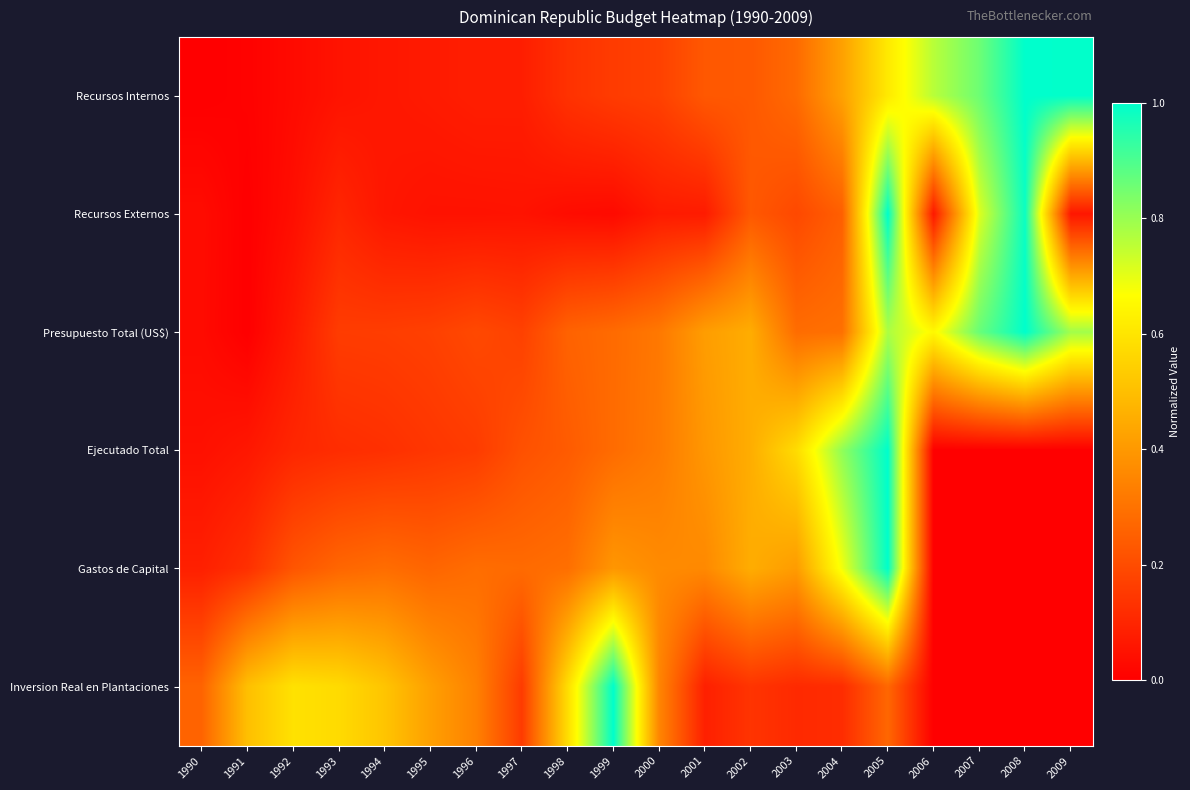

Reading left to right, extract all data points from this chart.

Recursos Internos: 1990=0.0	1991=0.0	1992=0.0	1993=0.1	1994=0.1	1995=0.1	1996=0.1	1997=0.1	1998=0.1	1999=0.2	2000=0.2	2001=0.2	2002=0.2	2003=0.3	2004=0.4	2005=0.6	2006=0.8	2007=0.9	2008=1.0	2009=1.0
Recursos Externos: 1990=0.0	1991=0.0	1992=0.0	1993=0.1	1994=0.1	1995=0.0	1996=0.0	1997=0.1	1998=0.0	1999=0.0	2000=0.1	2001=0.1	2002=0.2	2003=0.2	2004=0.2	2005=1.0	2006=0.1	2007=0.7	2008=1.0	2009=0.1
Presupuesto Total (US$): 1990=0.0	1991=0.0	1992=0.1	1993=0.2	1994=0.2	1995=0.2	1996=0.2	1997=0.2	1998=0.3	1999=0.3	2000=0.3	2001=0.4	2002=0.5	2003=0.3	2004=0.3	2005=0.8	2006=0.7	2007=0.9	2008=1.0	2009=0.8
Ejecutado Total: 1990=0.0	1991=0.1	1992=0.1	1993=0.1	1994=0.1	1995=0.1	1996=0.2	1997=0.2	1998=0.2	1999=0.3	2000=0.3	2001=0.4	2002=0.5	2003=0.6	2004=0.8	2005=1.0	2006=0.0	2007=0.0	2008=0.0	2009=0.0
Gastos de Capital: 1990=0.1	1991=0.1	1992=0.2	1993=0.3	1994=0.3	1995=0.3	1996=0.3	1997=0.3	1998=0.3	1999=0.4	2000=0.4	2001=0.4	2002=0.5	2003=0.4	2004=0.7	2005=1.0	2006=0.0	2007=0.0	2008=0.0	2009=0.0
Inversion Real en Plantaciones: 1990=0.3	1991=0.5	1992=0.6	1993=0.6	1994=0.5	1995=0.4	1996=0.3	1997=0.2	1998=0.6	1999=1.0	2000=0.4	2001=0.1	2002=0.1	2003=0.1	2004=0.1	2005=0.3	2006=0.0	2007=0.0	2008=0.0	2009=0.0